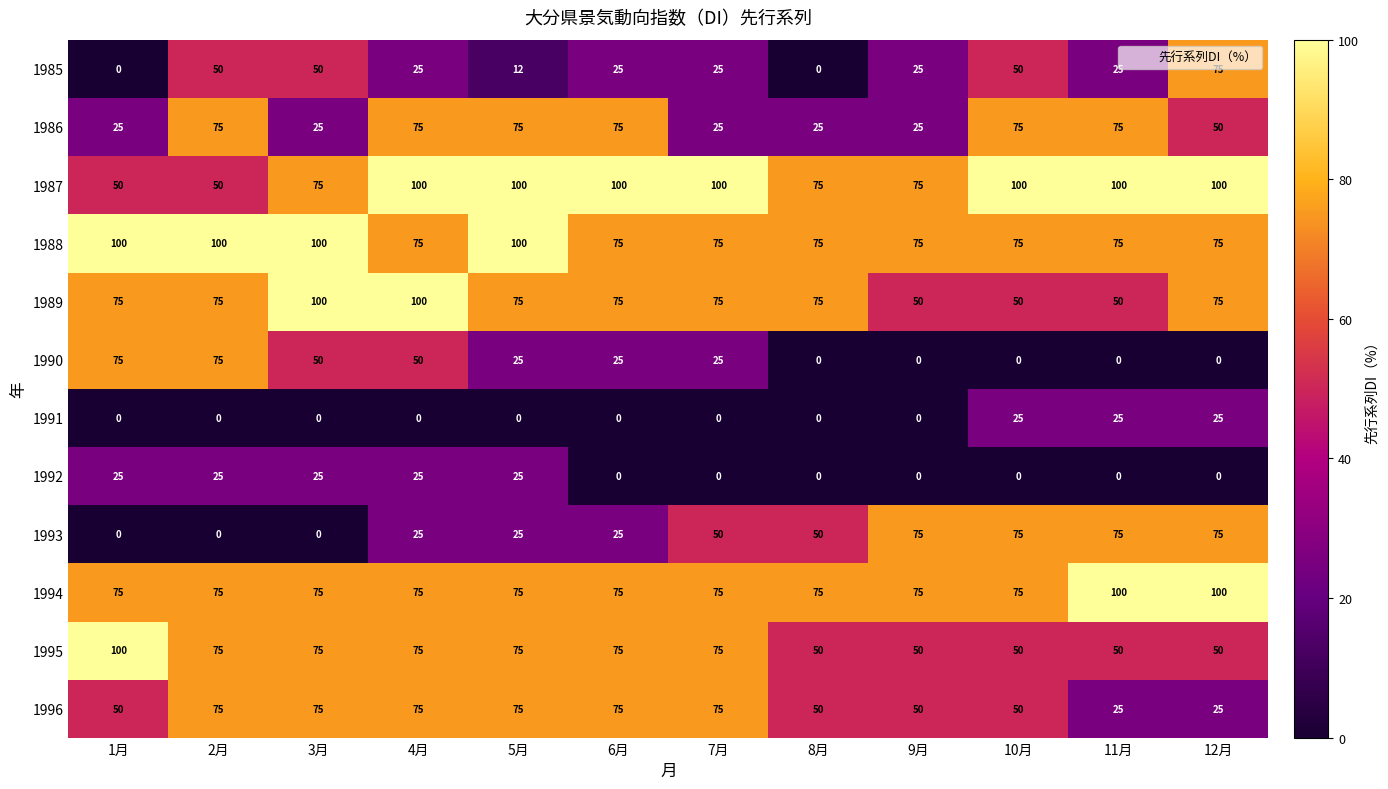

What is the minimum value for 1996?

25